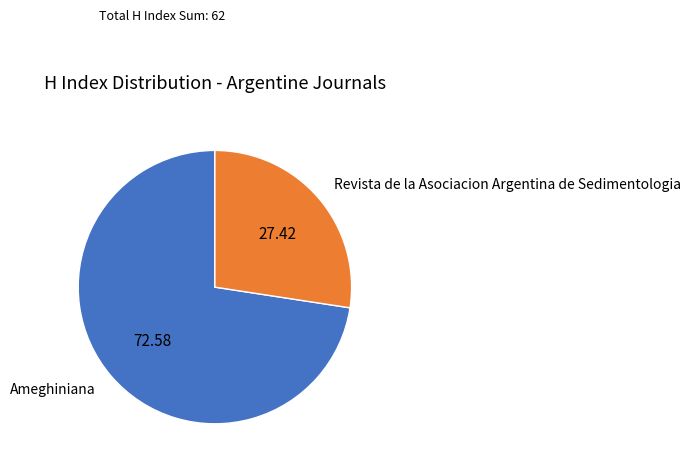

Which has a higher value, Revista de la Asociacion Argentina de Sedimentologia or Ameghiniana?

Ameghiniana